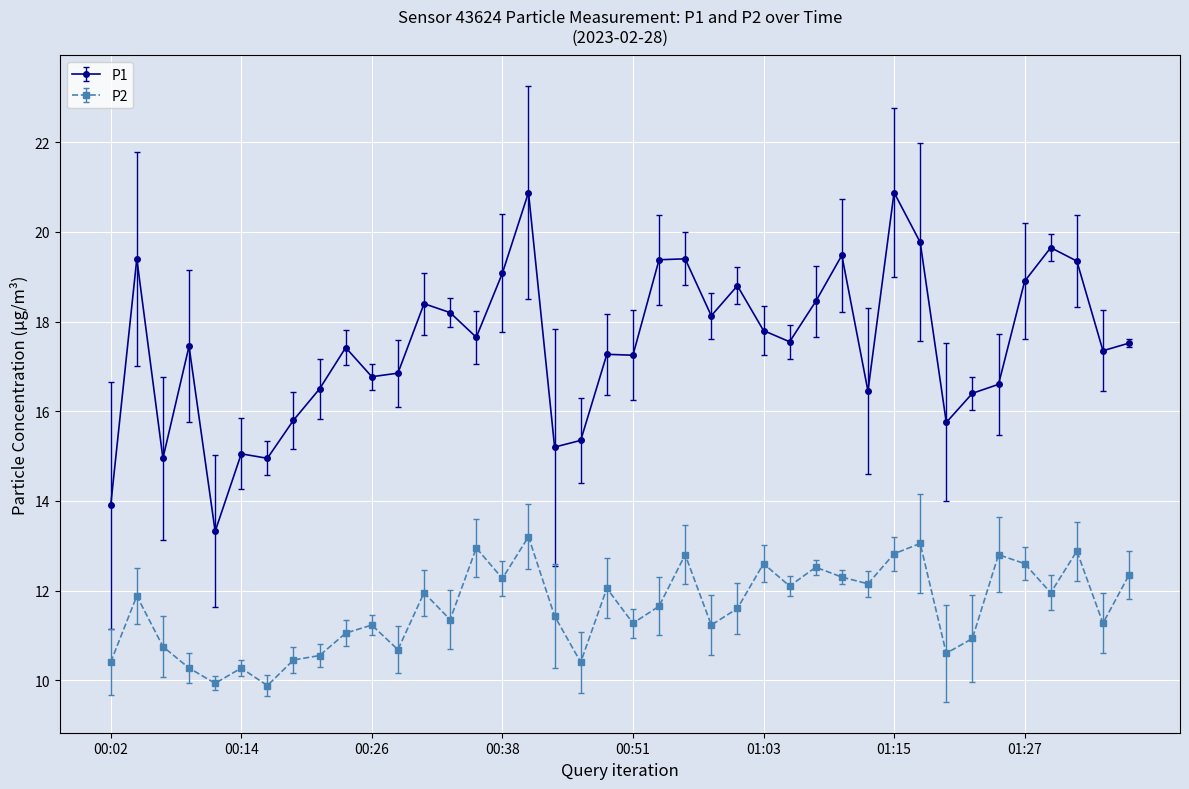

True or false: P1 and P2 intersect in this chart.

False